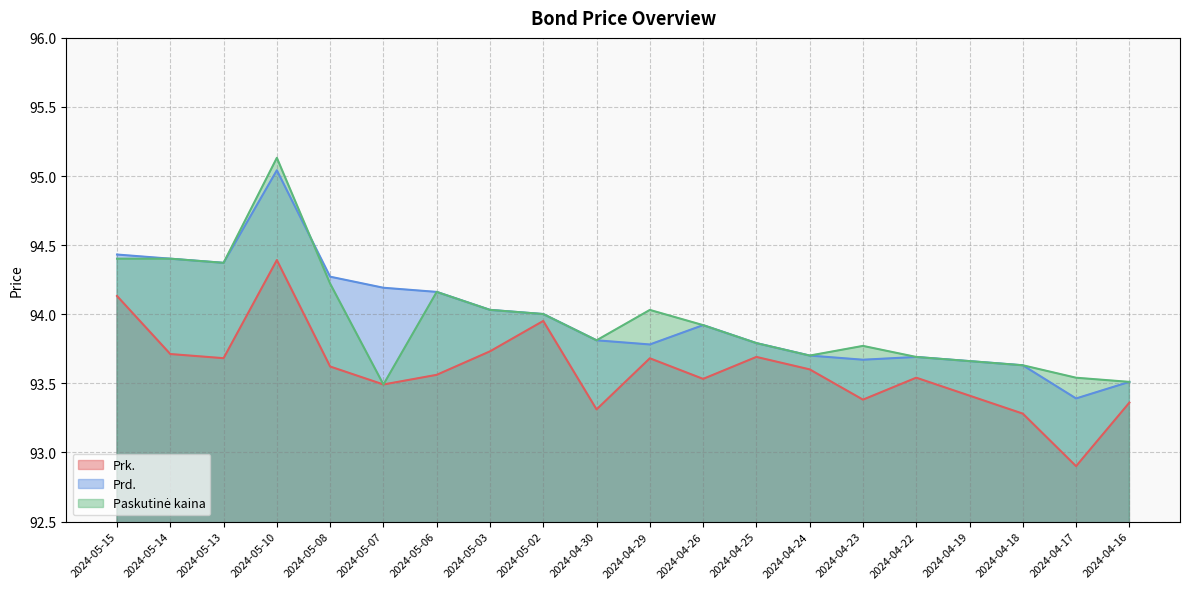

What is the highest value of the Prk. series?

94.4